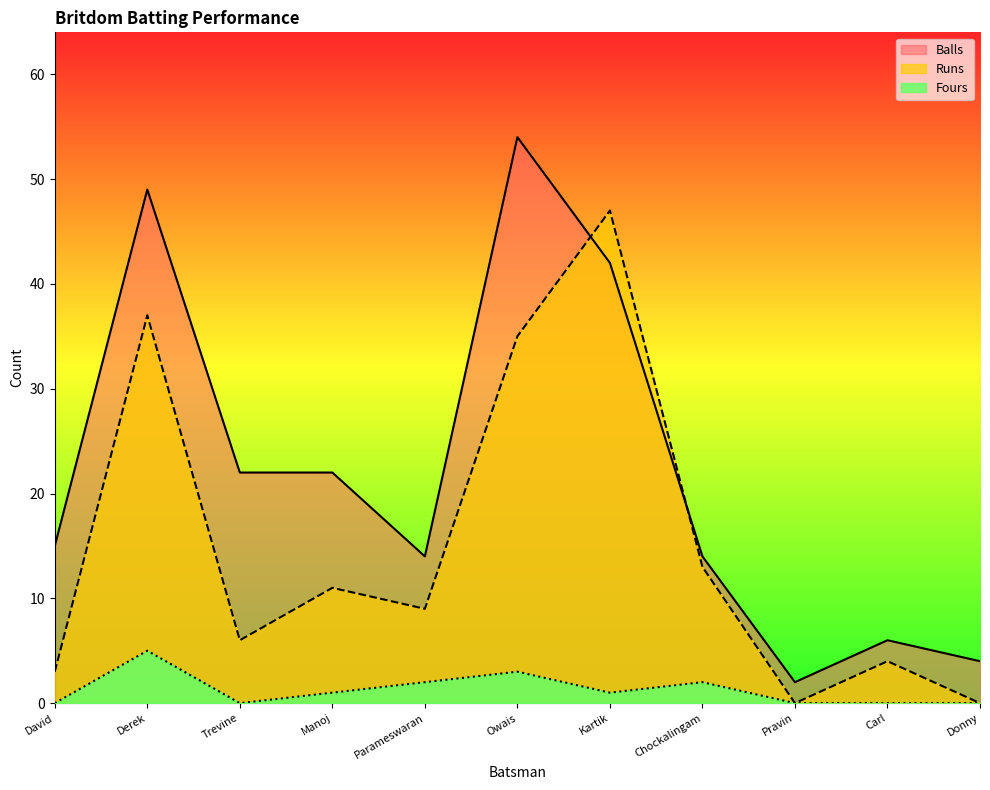

How many distinct data groups are displayed?

3